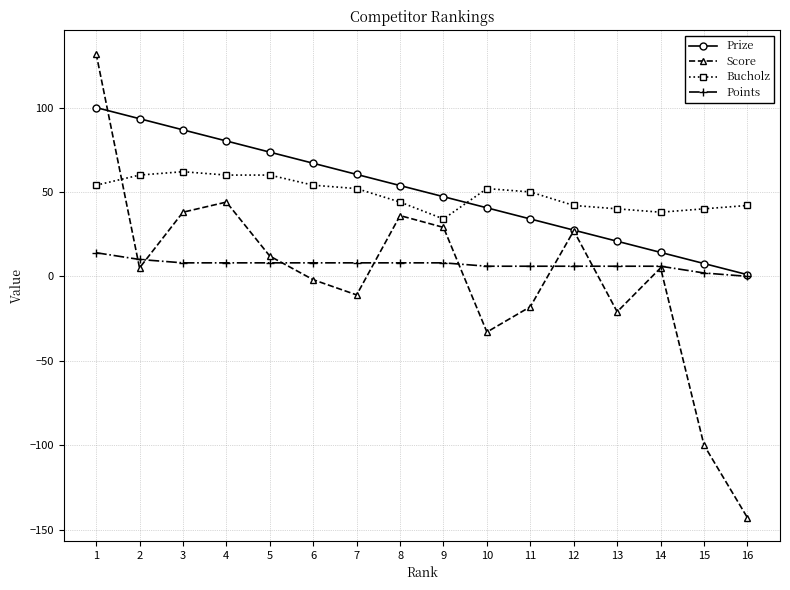

How many values in Points are above zero?

15